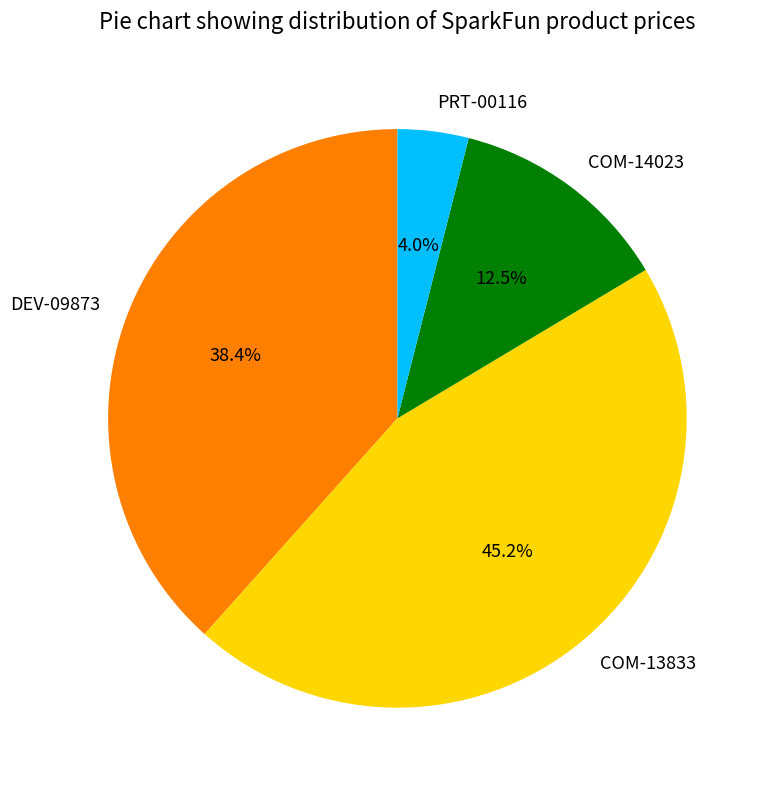

To the nearest percent, what is the difference between the COM-13833 and PRT-00116 slice percentages?

41%